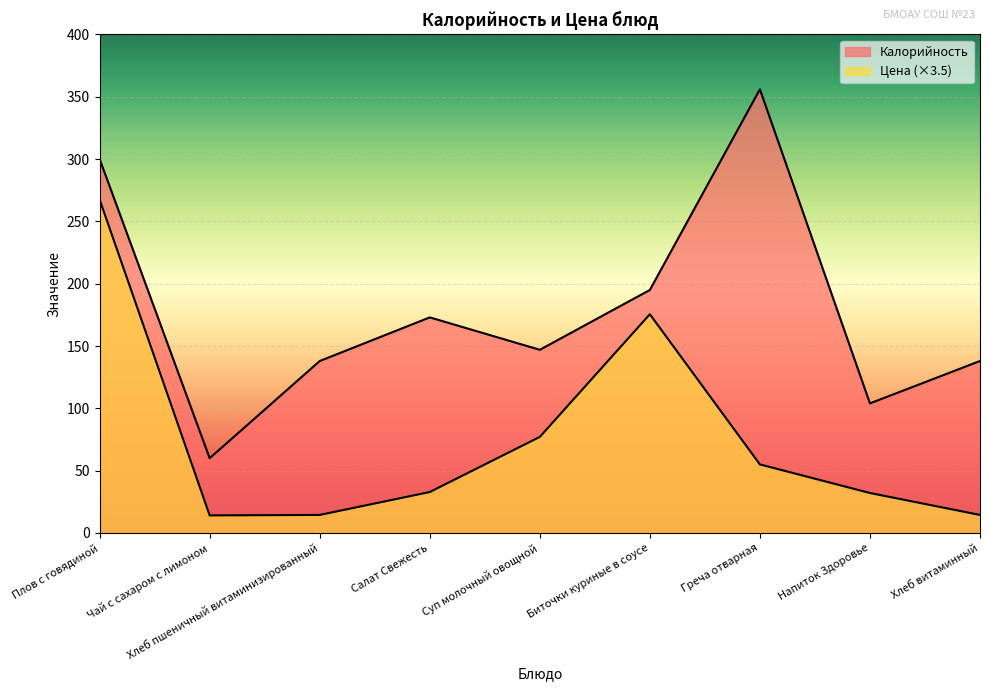

At which label does Цена reach its minimum?

Чай с сахаром с лимоном